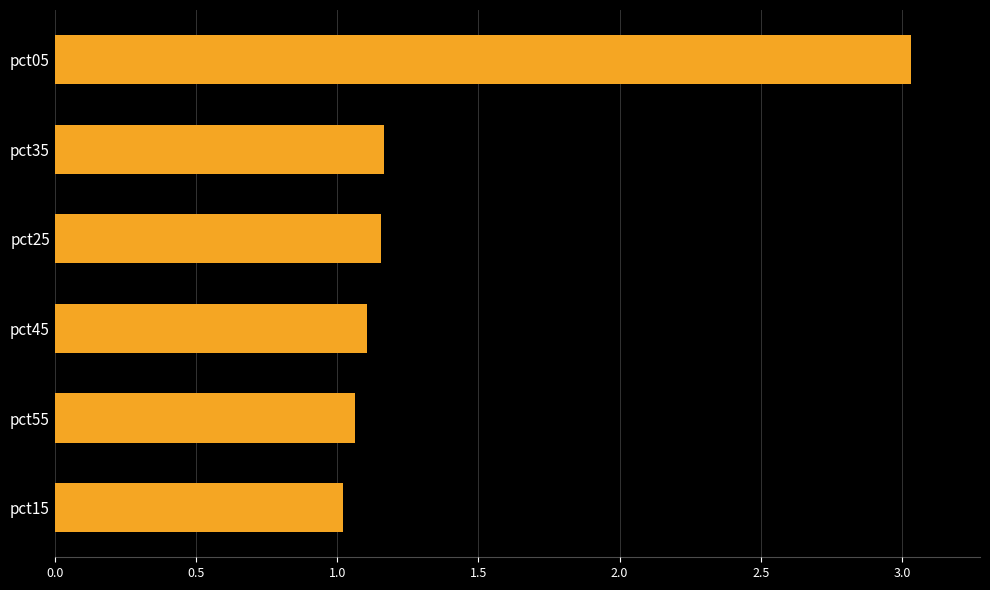

What is the average value?

1.4